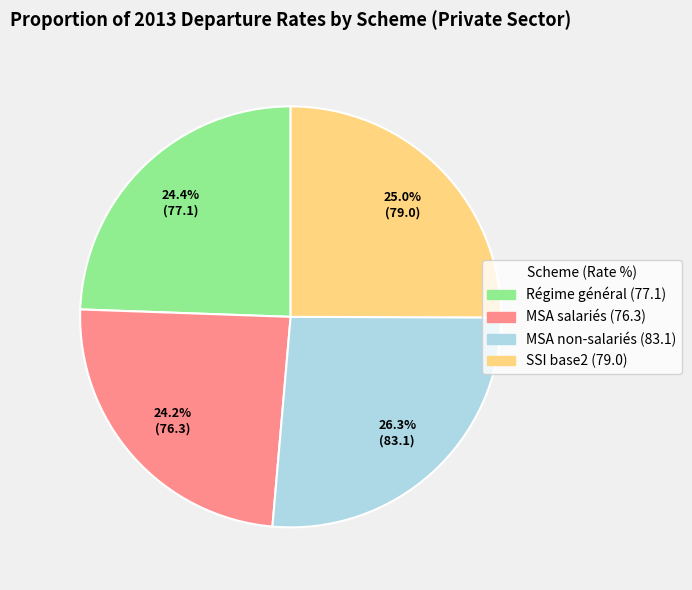

True or false: Régime général accounts for 24% of the total.

True